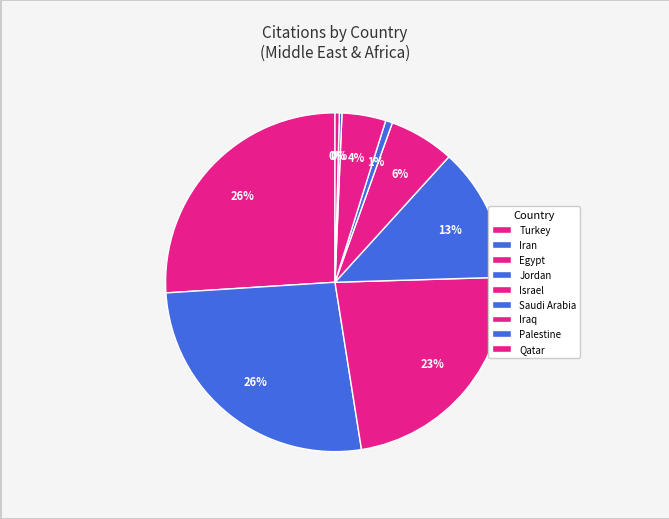

How many segments does this pie chart have?

9